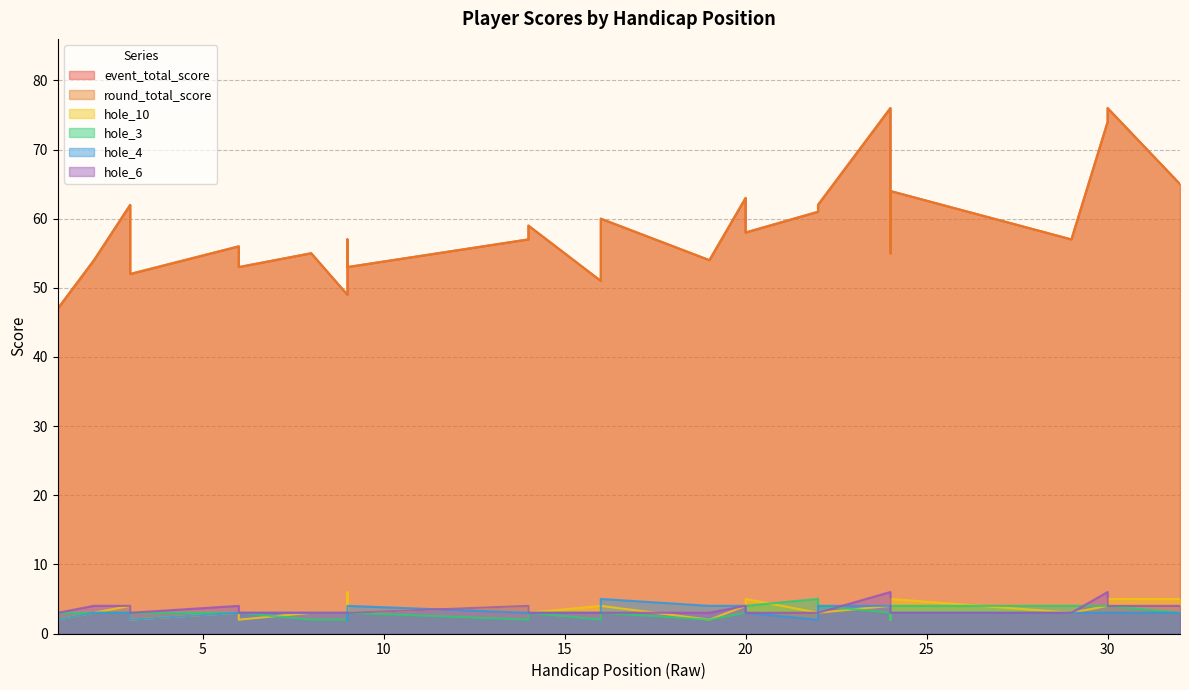

The hole_4 series shows 4 at 30. True or false?

False